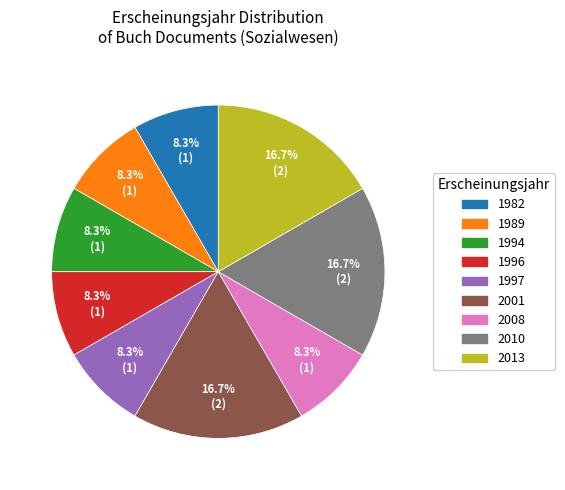

Is the sum of 2001 and 1982 greater than half?

No